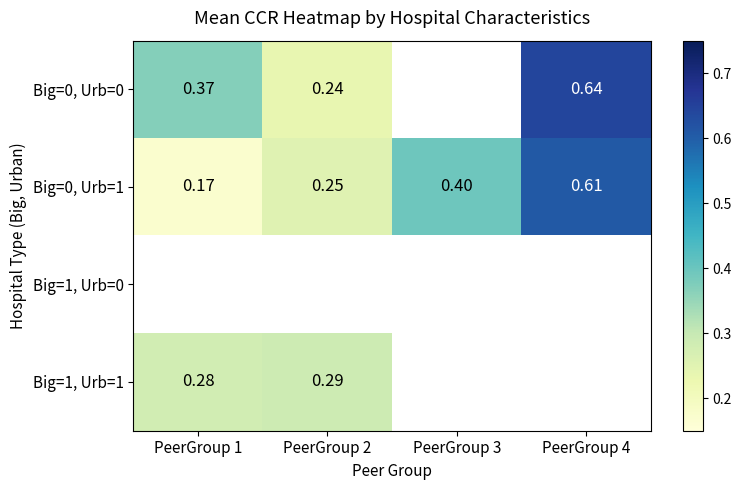

Which series has the largest total across all categories?

Big=0, Urb=1